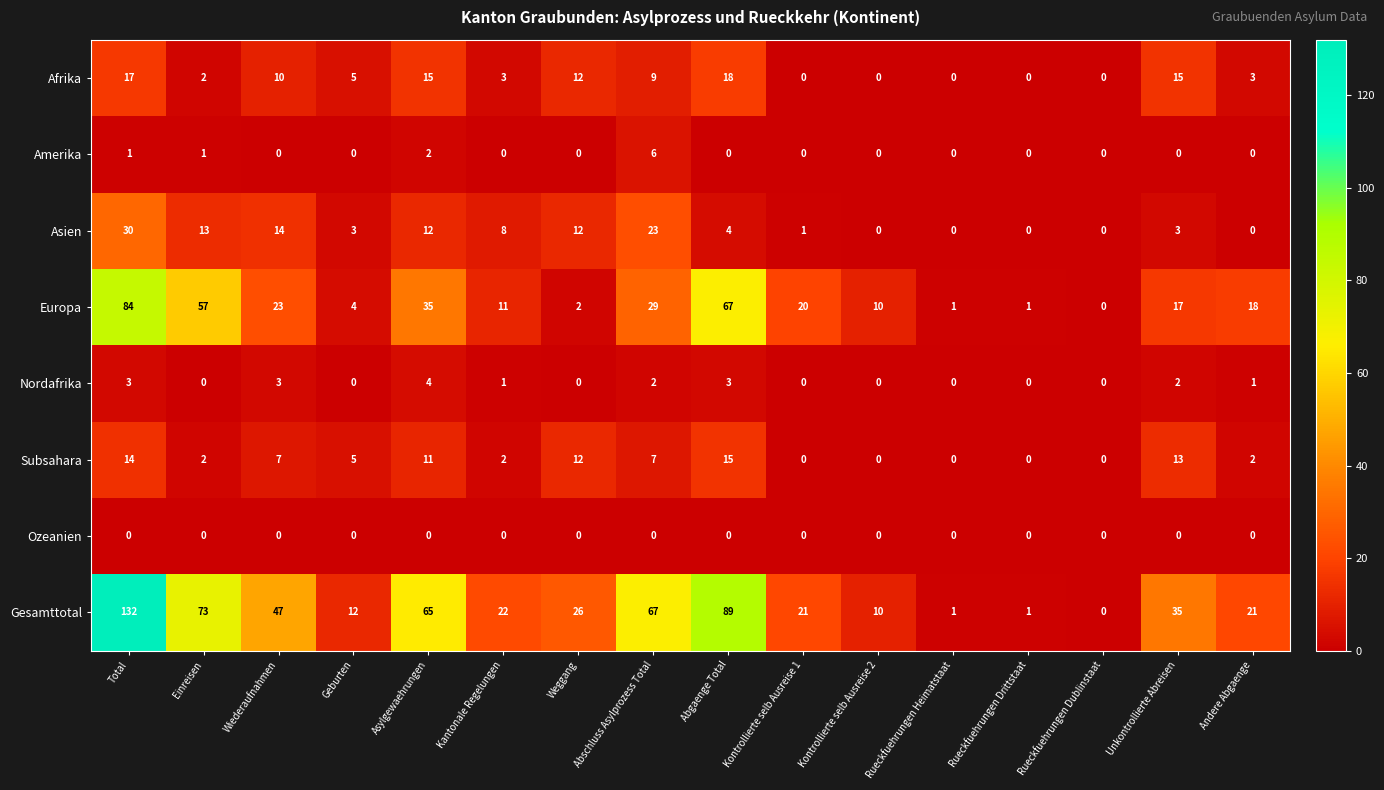

Between Total and Rueckfuehrungen Heimatstaat, which series saw the biggest shift?

Gesamttotal